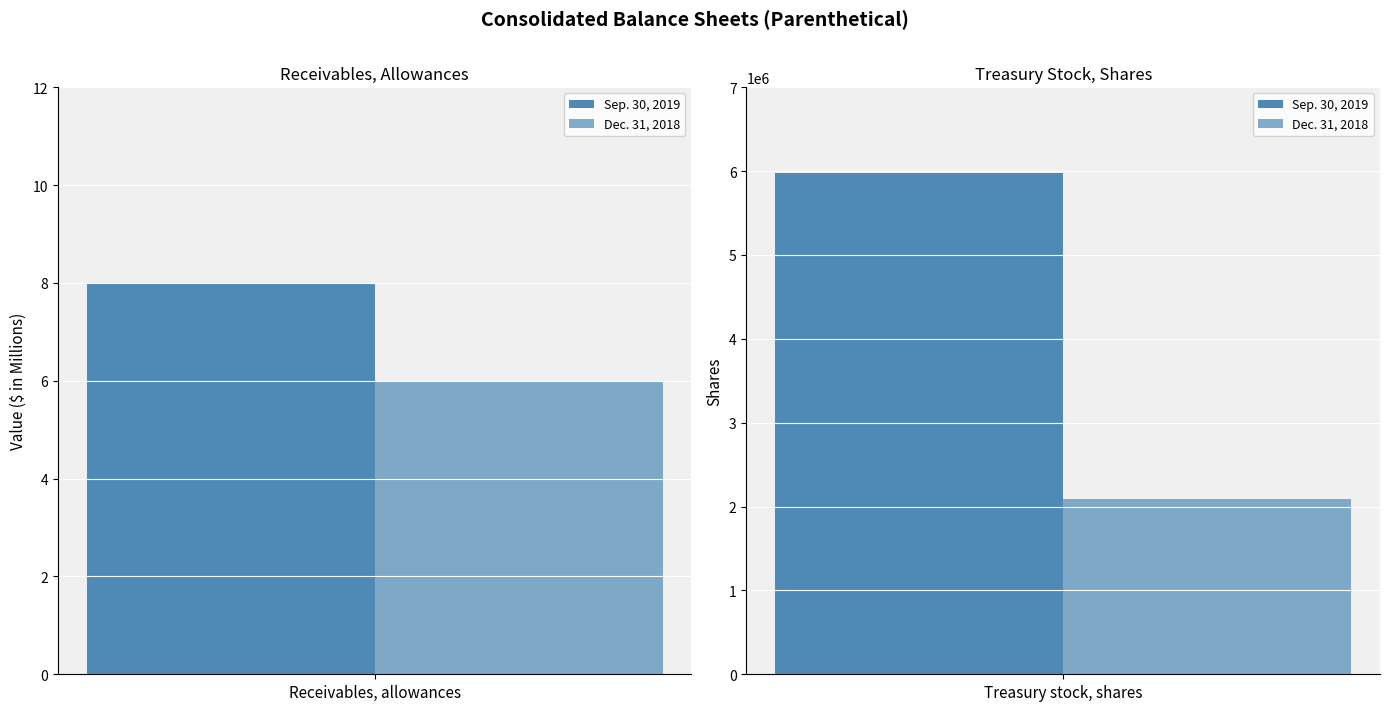

Reading left to right, extract all data points from this chart.

Sep. 30, 2019: 8	5977255
Dec. 31, 2018: 6	2086535